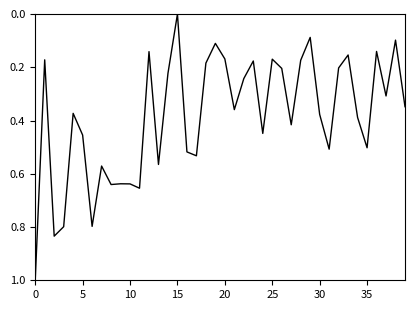

Does the chart display data point markers on the line(s)?

No